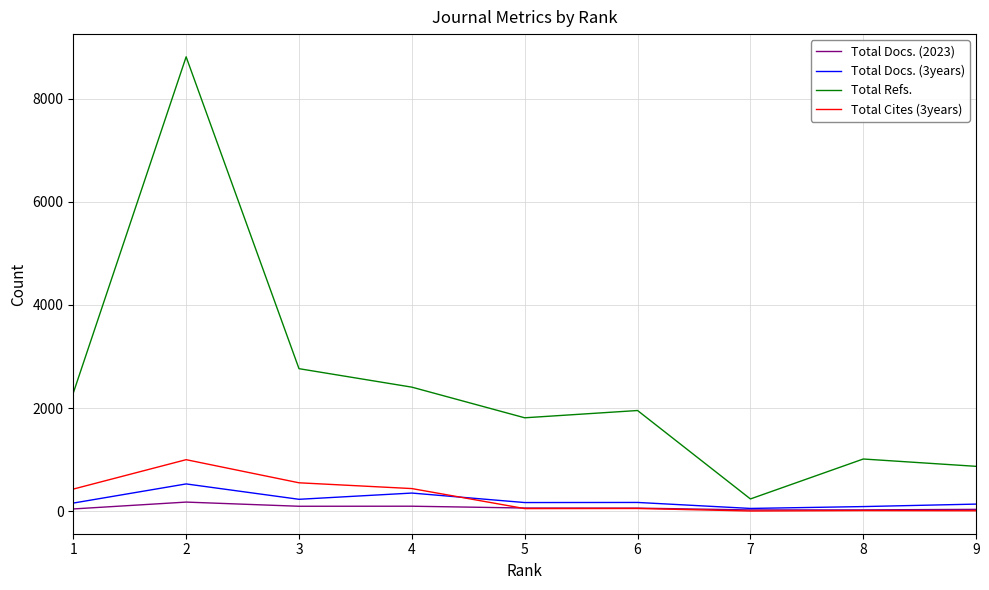

At which category is the sum across all series the highest?

2